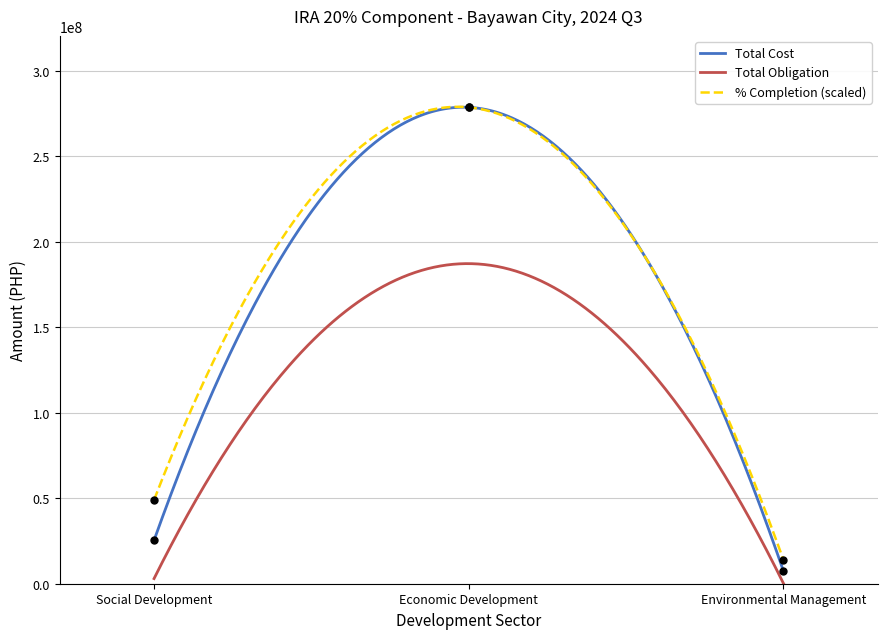

True or false: % Completion (scaled) and Total Obligation cross at least once.

False